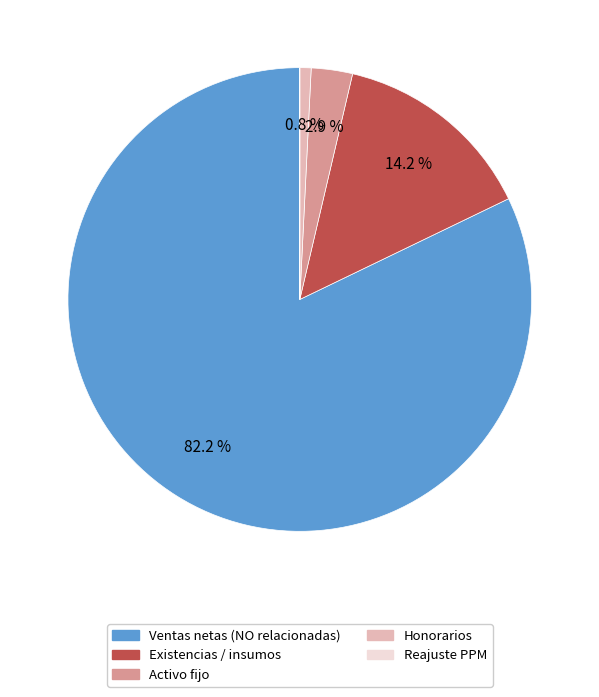

Does any single category account for the majority?

Yes